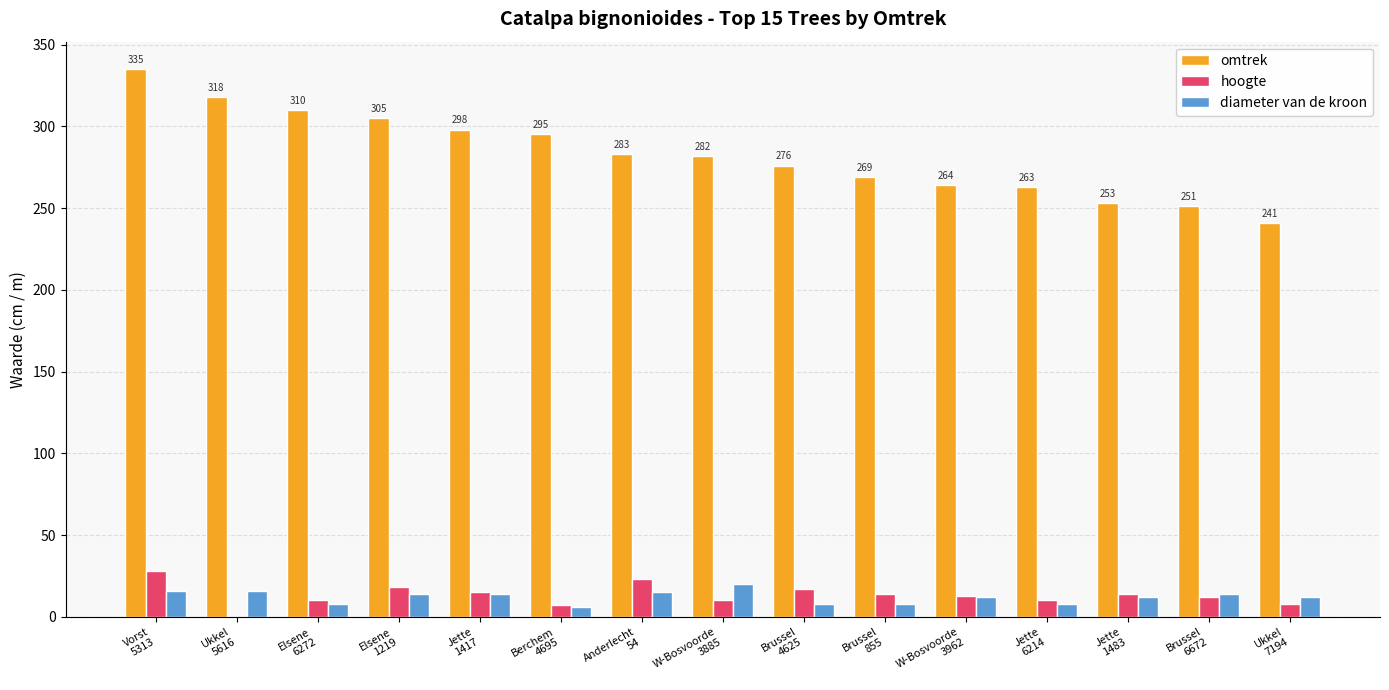

What is the sum of all diameter van de kroon values?

183